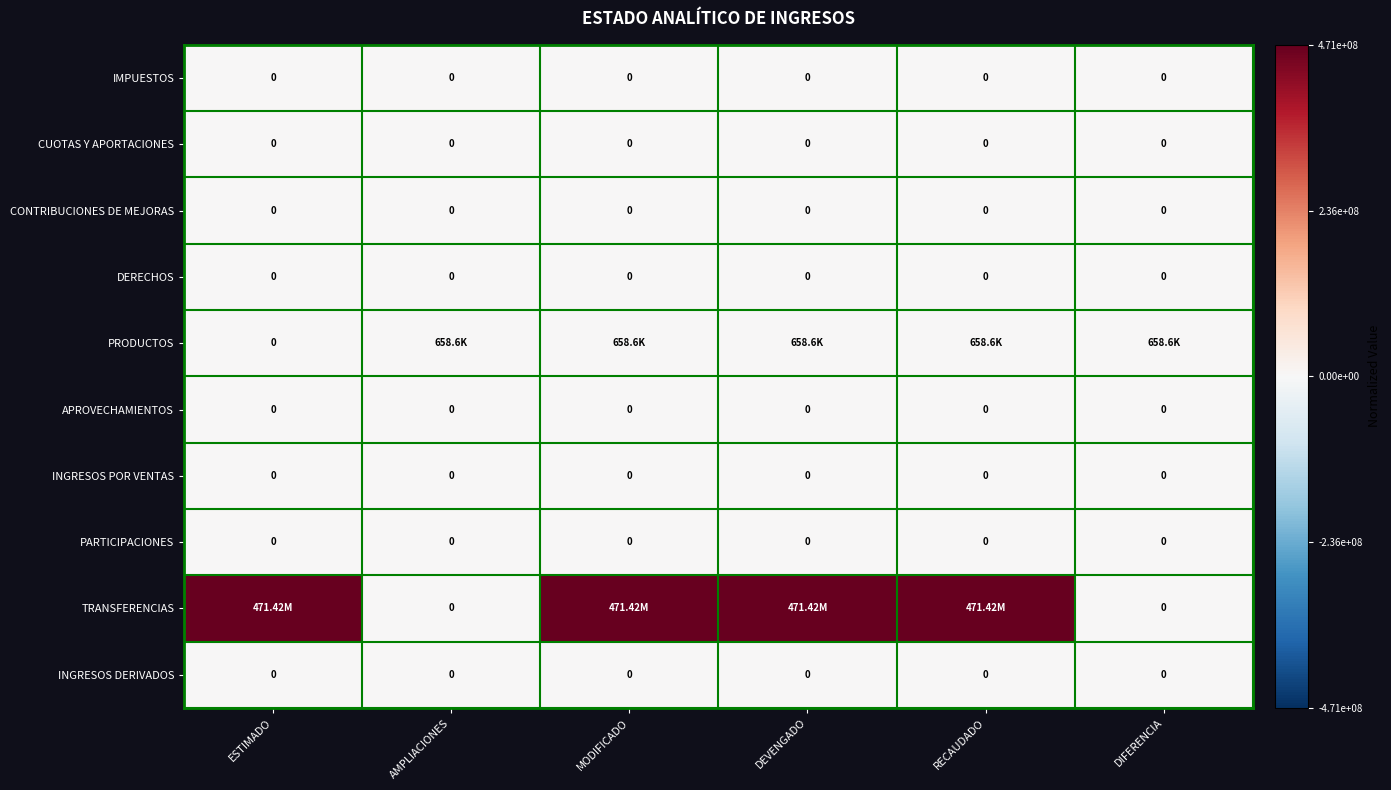

At which category is the sum across all series the highest?

MODIFICADO